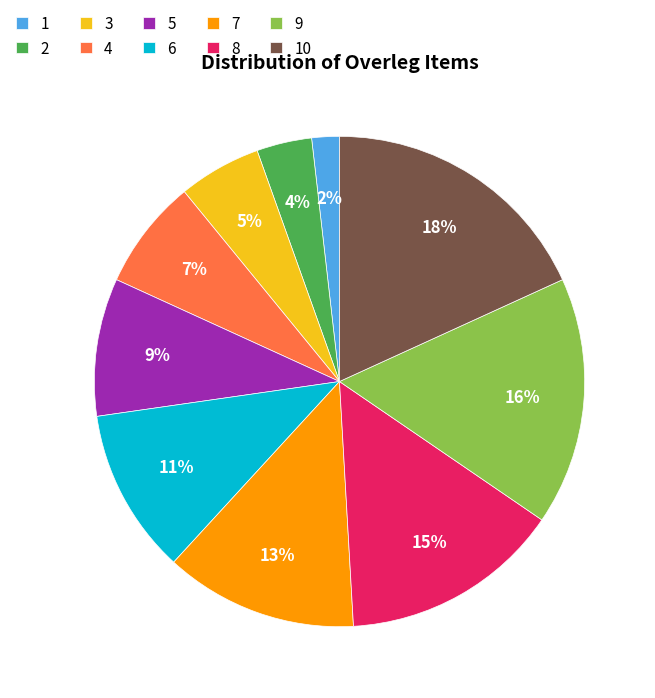

Rank the categories by value from highest to lowest.

10, 9, 8, 7, 6, 5, 4, 3, 2, 1